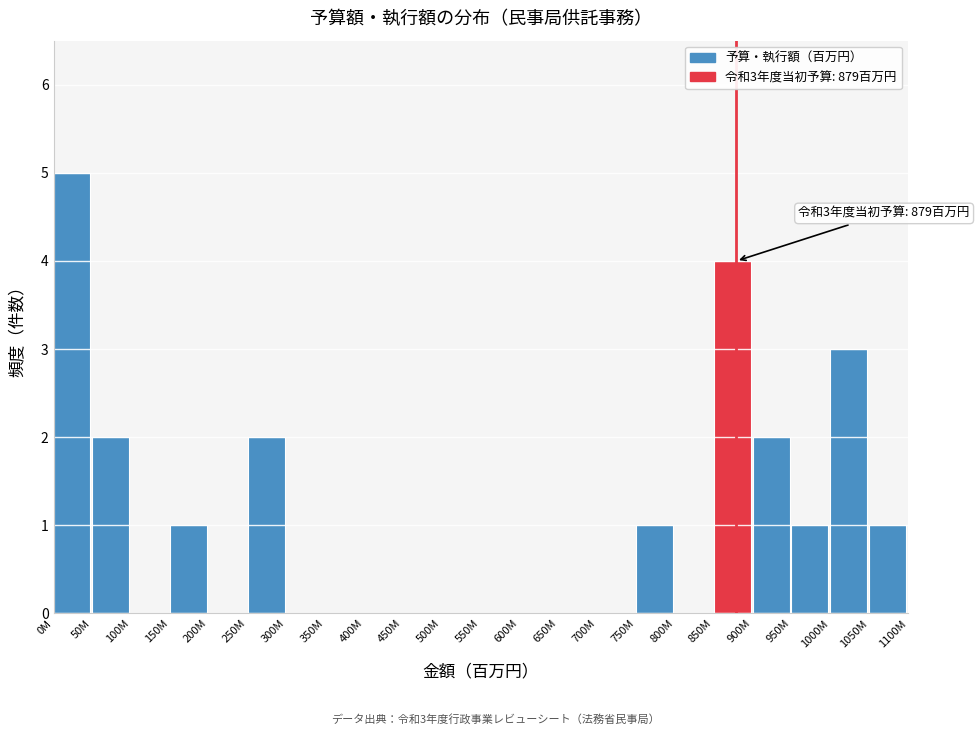

Reading left to right, extract all data points from this chart.

0M=5	50M=2	100M=0	150M=1	200M=0	250M=2	300M=0	350M=0	400M=0	450M=0	500M=0	550M=0	600M=0	650M=0	700M=0	750M=1	800M=0	850M=4	900M=2	950M=1	1000M=3	1050M=1